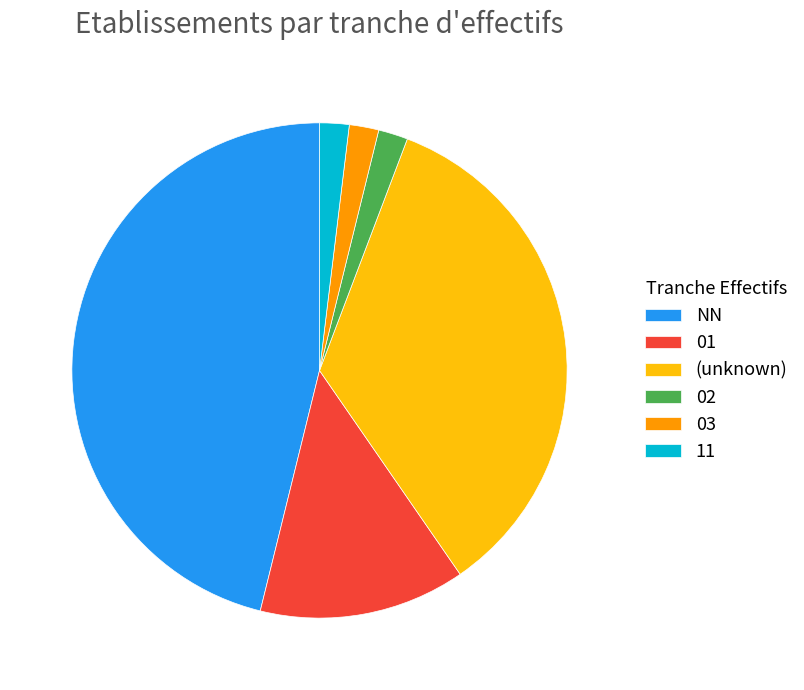

Is it true that 11 is 2% of the pie?

True